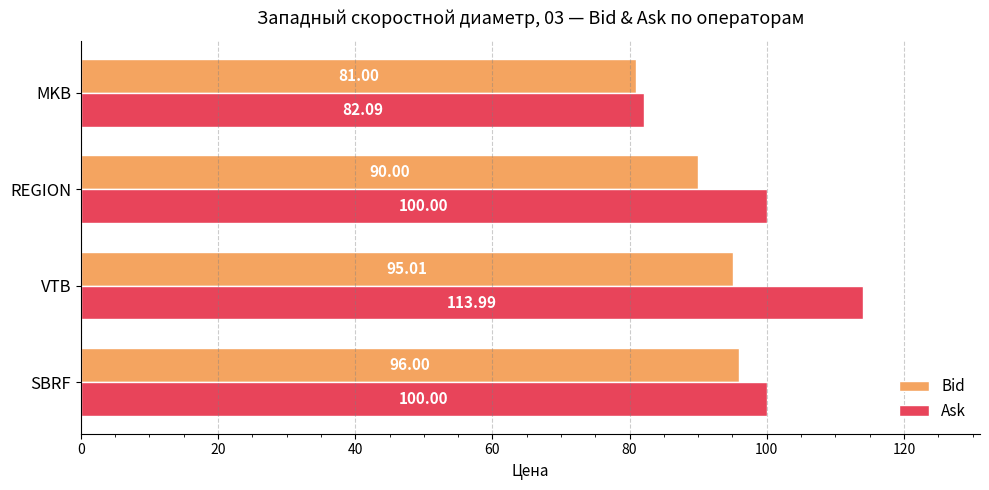

Which category has the lowest value in the Ask series?

MKB